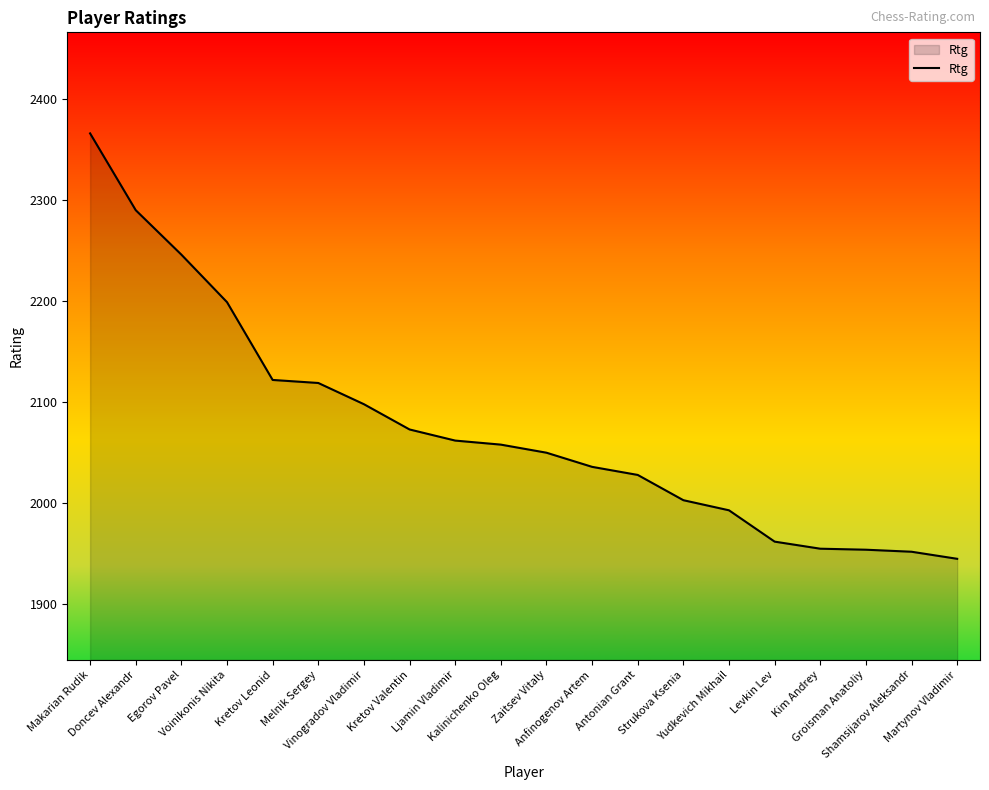

What is the maximum value shown in the chart?

2366